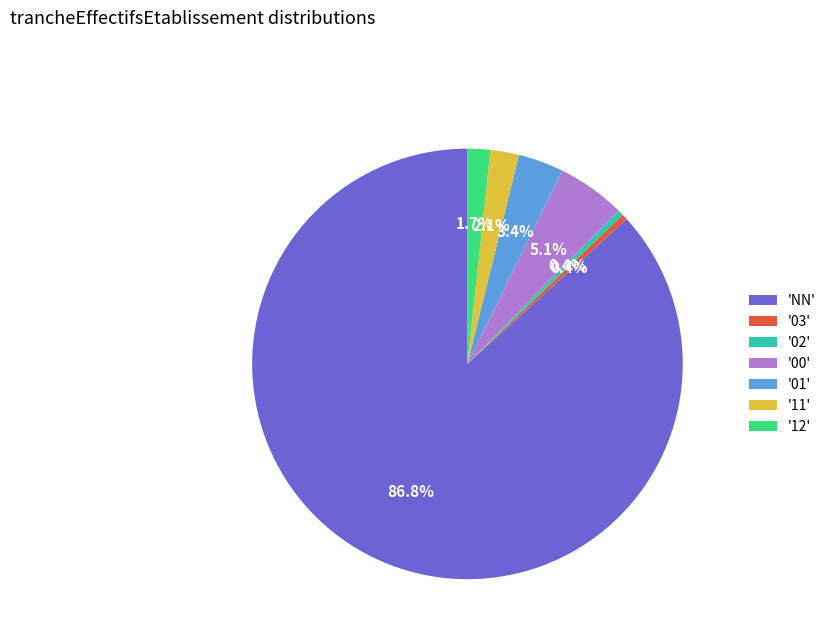

Is there a majority slice in this chart?

Yes